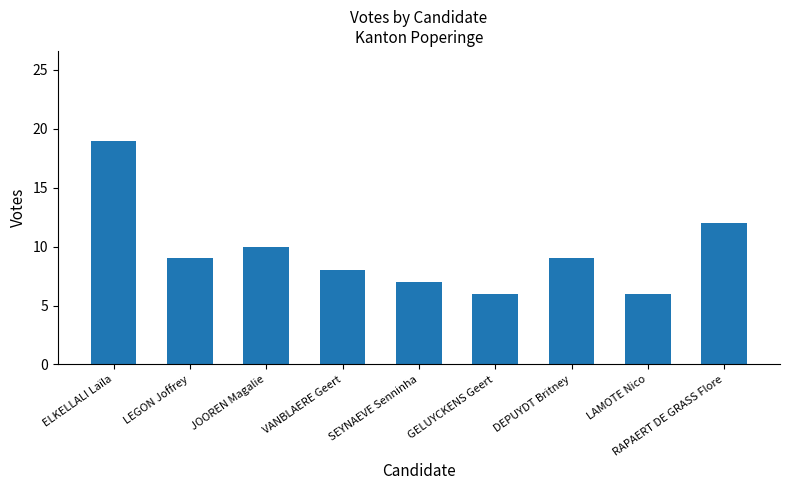

How many bars are there in total?

9